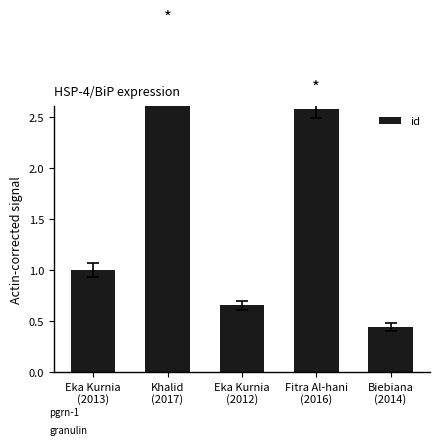

What position from the right is Biebiana
(2014)?

1